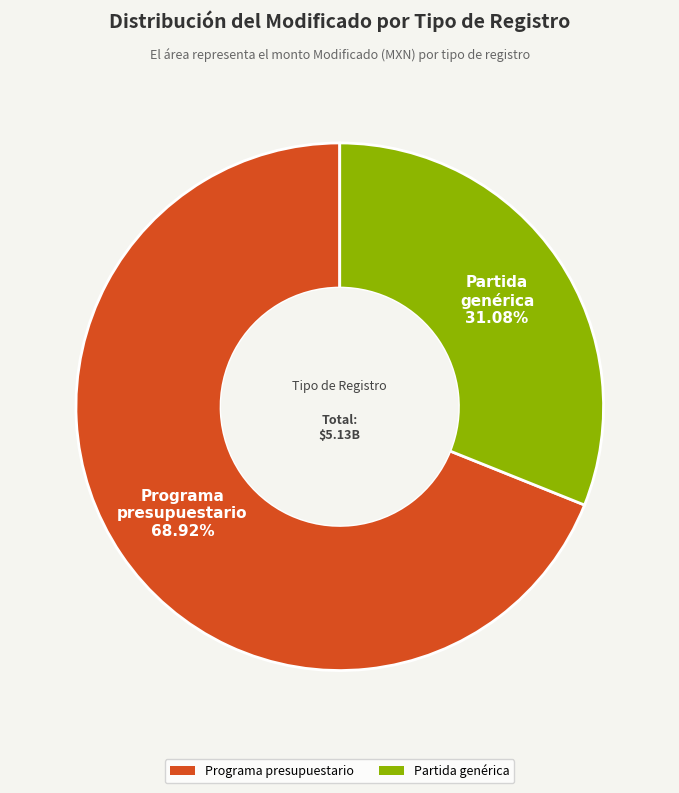

To the nearest percent, what percentage of the pie is Programa presupuestario?

69%